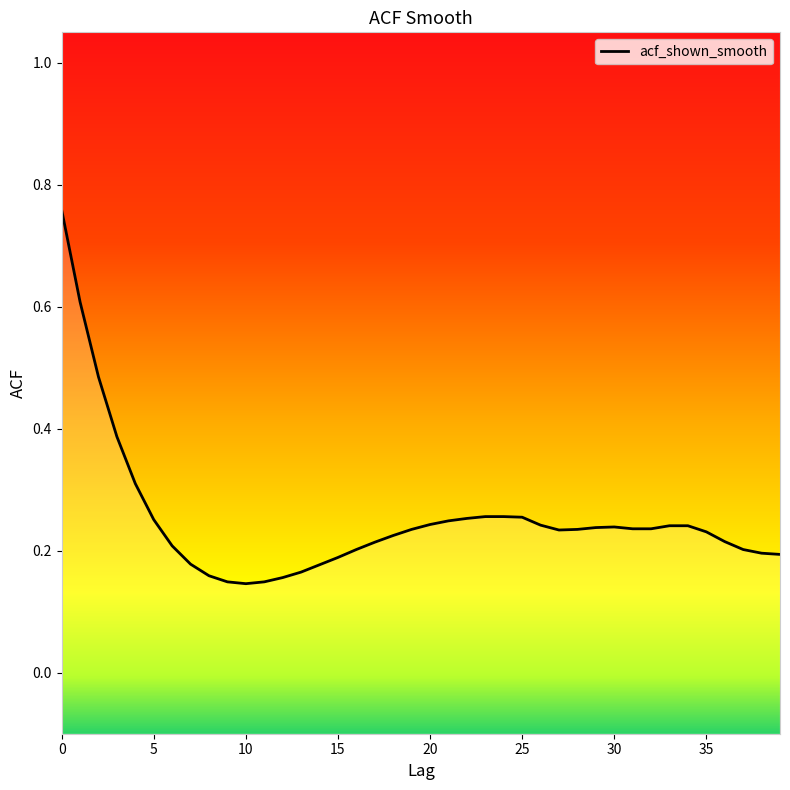

Read the value at 38.

0.2